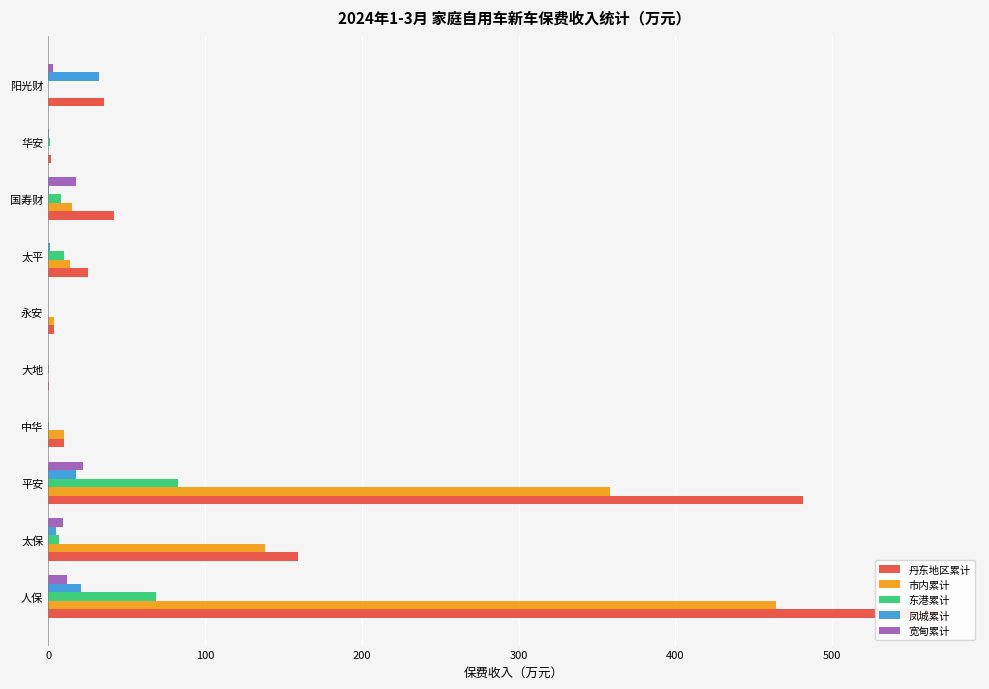

Reading right to left, list all the values displayed in this chart.

丹东地区累计: 35.6	1.8	42.0	25.1	3.4	0.7	10.3	481.1	159.4	565.9
市内累计: 0.0	0.0	15.3	13.7	3.4	0.0	9.8	358.2	138.3	464.0
东港累计: 0.1	1.1	8.1	10.1	0.0	0.6	0.5	82.9	7.2	69.0
凤城累计: 32.5	0.7	0.8	1.3	0.0	0.0	0.0	17.6	4.7	20.7
宽甸累计: 3.0	0.0	17.7	0.0	0.0	0.1	0.0	22.3	9.3	12.2